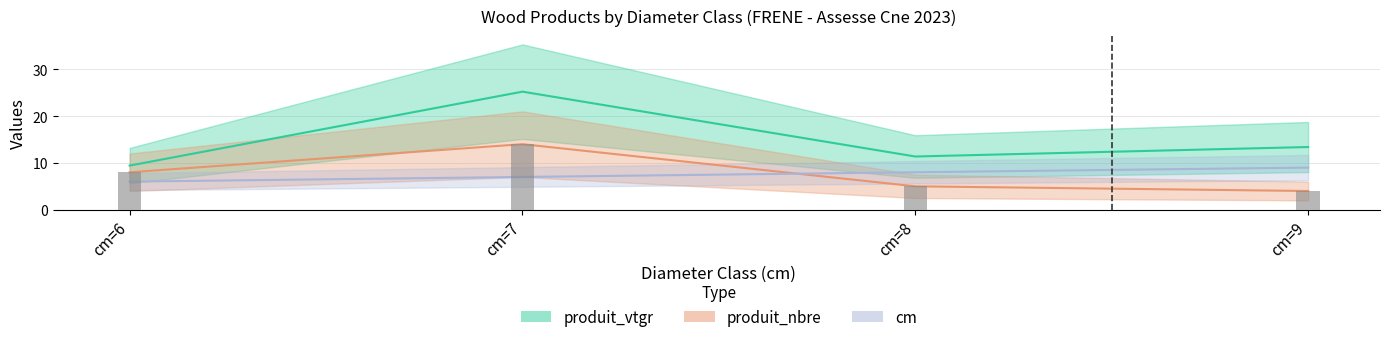

At which label does produit_vtgr first exceed 13?

cm=7